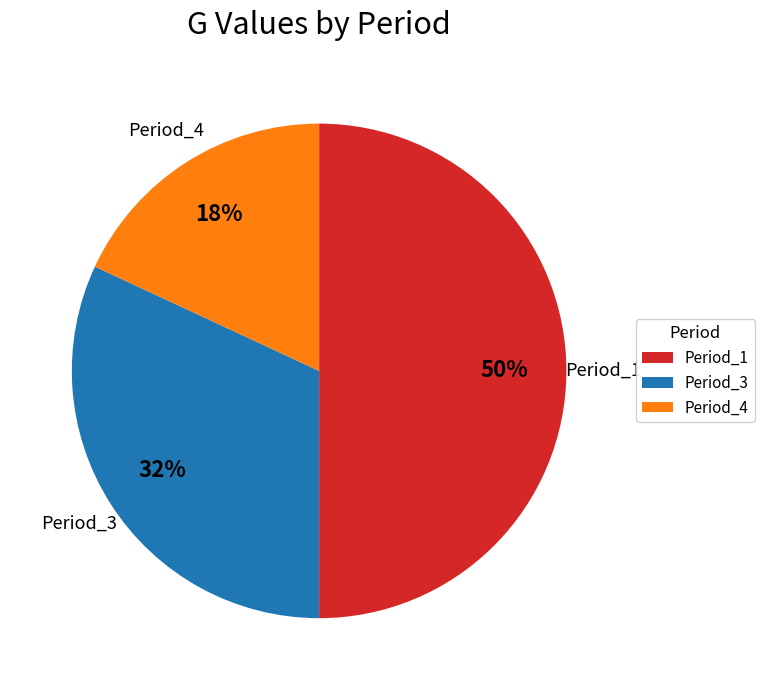

Rank the categories by value from lowest to highest.

Period_4, Period_3, Period_1